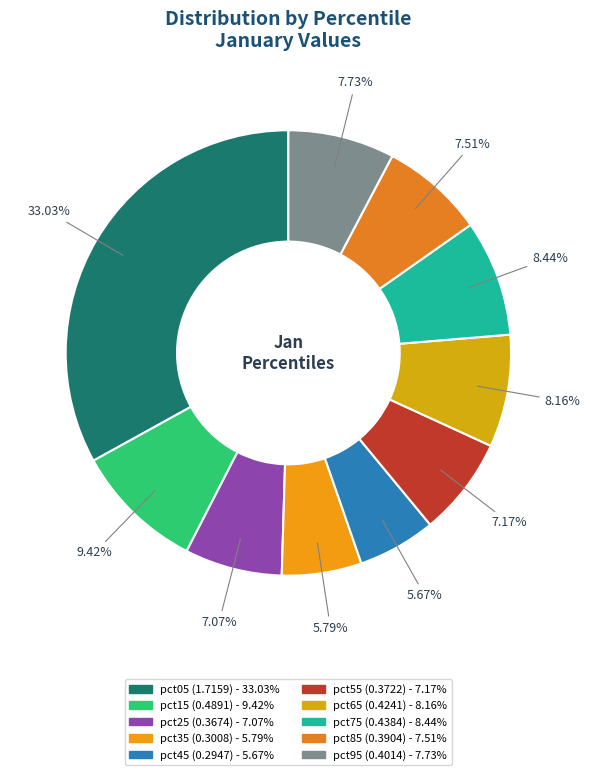

How many segments does this pie chart have?

10